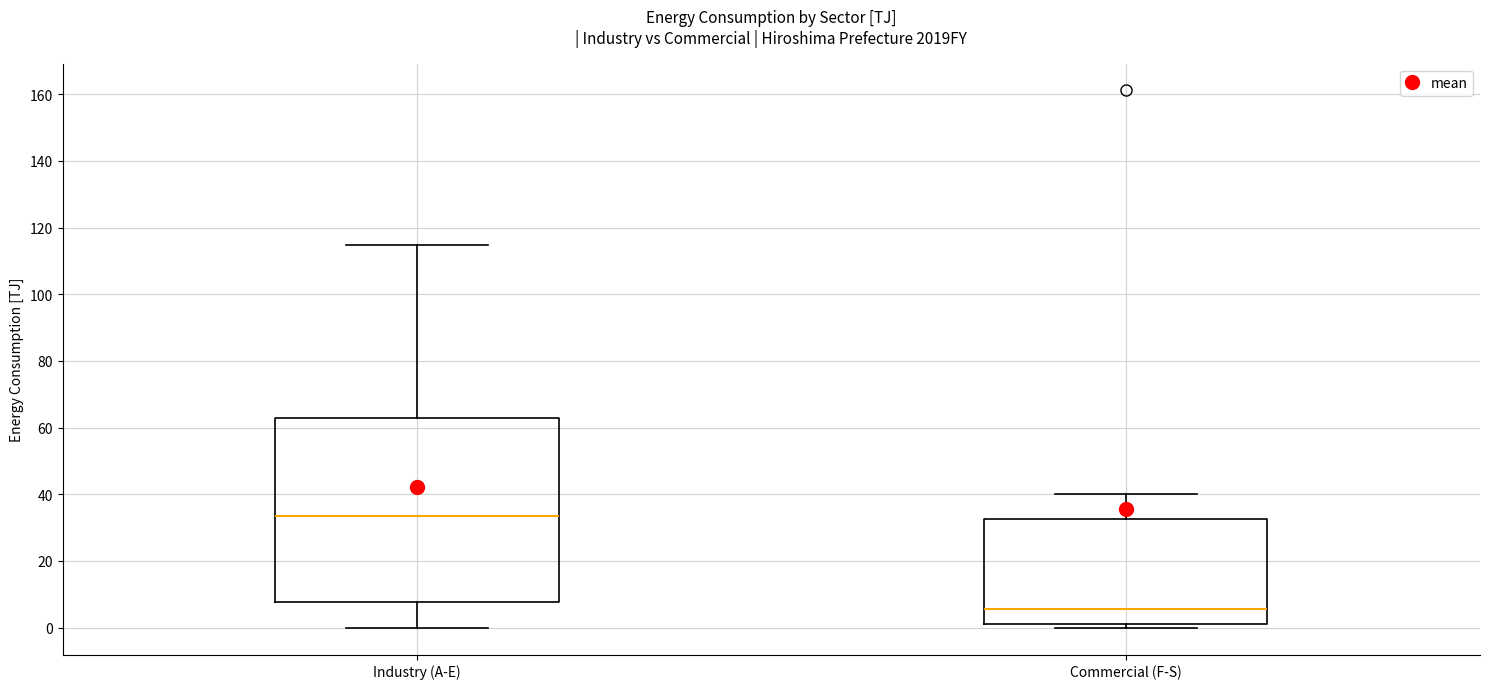

Reading left to right, transcribe this box plot: for each box, give where its median line is, the range the box spans, and where its two whiskers end, as read against the y-axis. The values are not printed on the chart, so give them approximately, as read against the axis.

Industry (A-E): median 34, box 8 to 62, whiskers 0 to 114
Commercial (F-S): median 6, box 2 to 32, whiskers 0 to 40